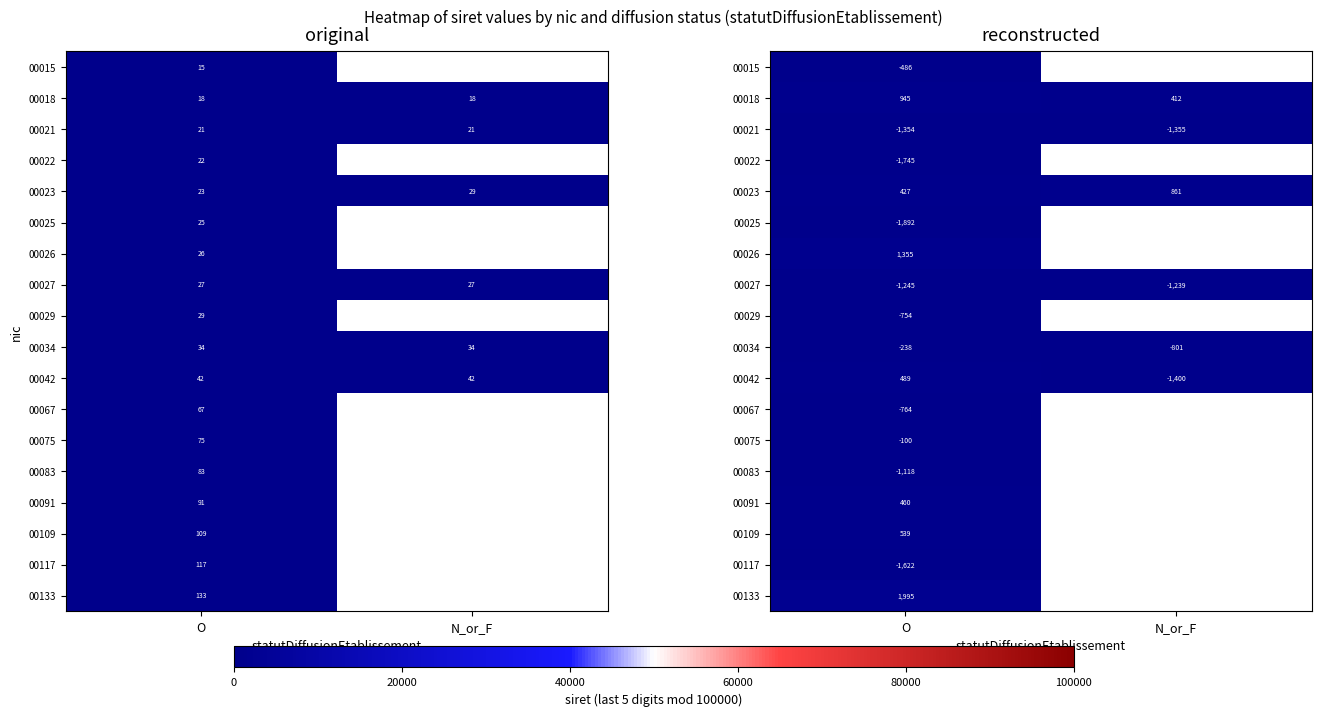

What is the smallest value displayed?

-1892.7